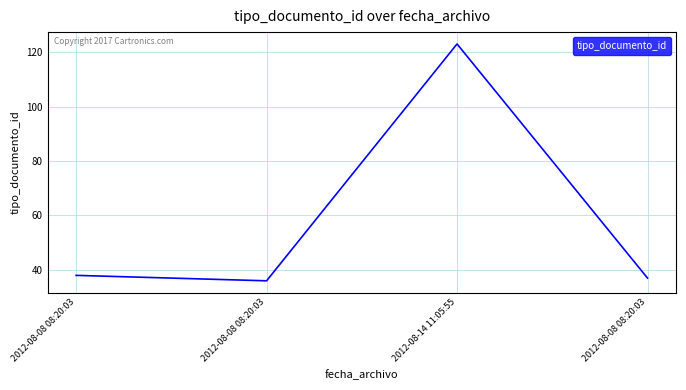

Does the chart have visible grid lines?

Yes